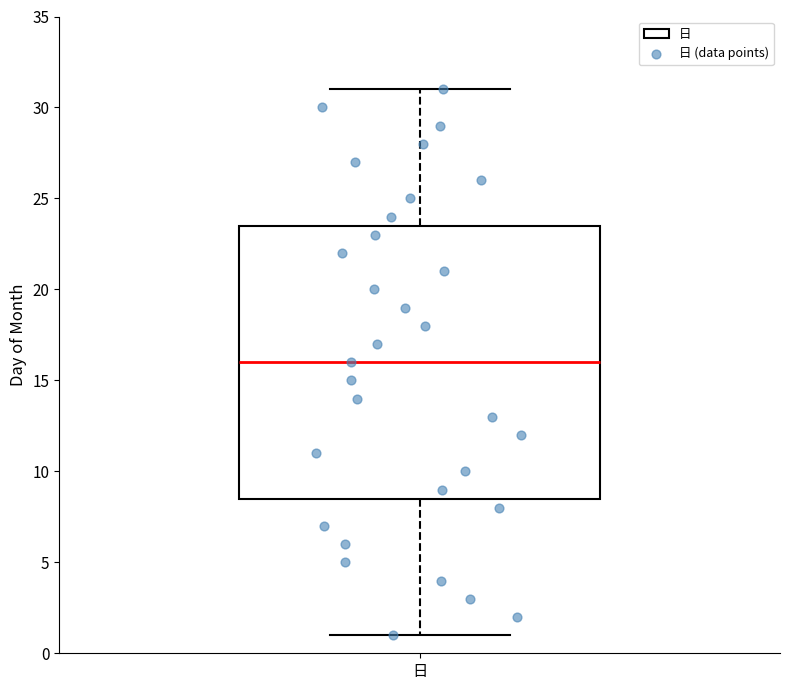

Read this box plot against the y-axis: the position of the median line, the range covered by the box, and the ends of both whiskers. The values are not printed on the chart, so give them approximately, as read against the axis.

median 16.0, box 8.5 to 23.5, whiskers 1.0 to 31.0